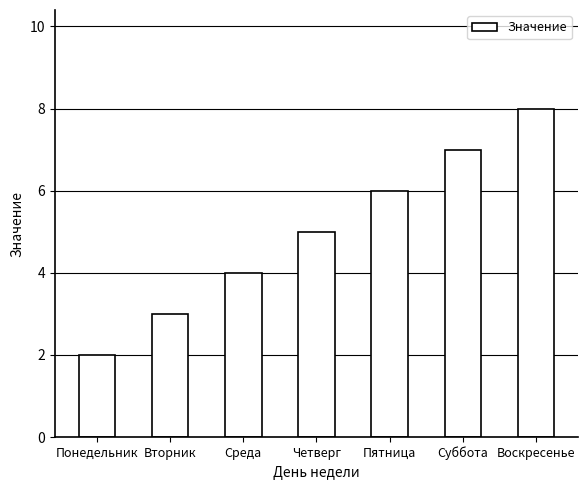

What is the change in value from Вторник to Среда?

+1